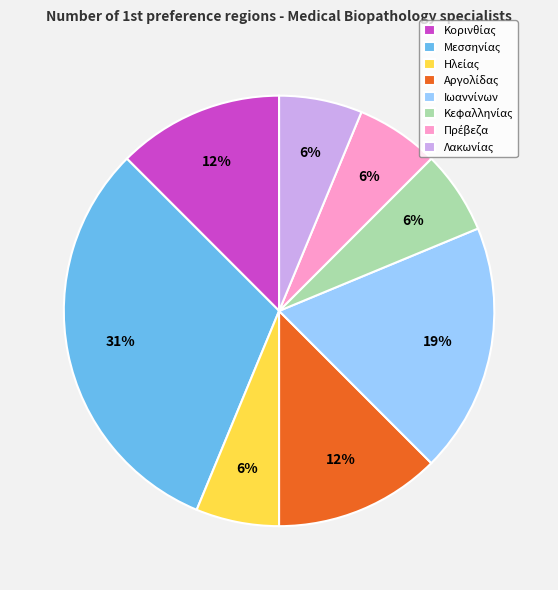

Is there any slice that represents more than half of the pie?

No